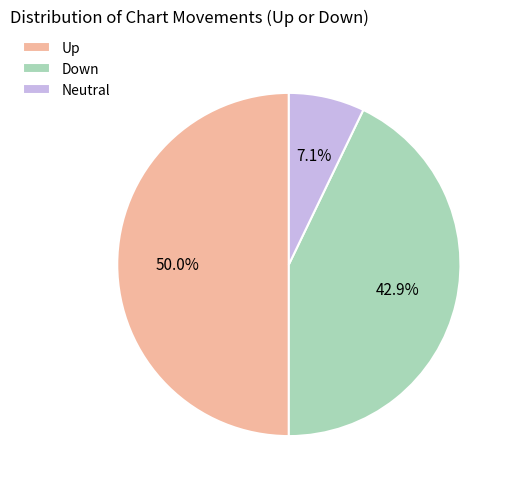

Combined, what portion of the pie is Neutral and Down?

50.0%